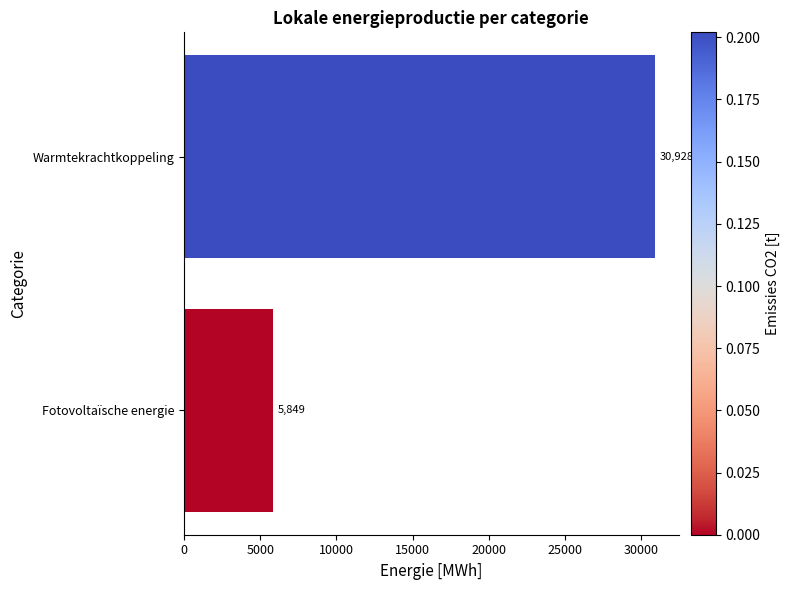

List the labels in order of value, largest first.

Warmtekrachtkoppeling, Fotovoltaïsche energie